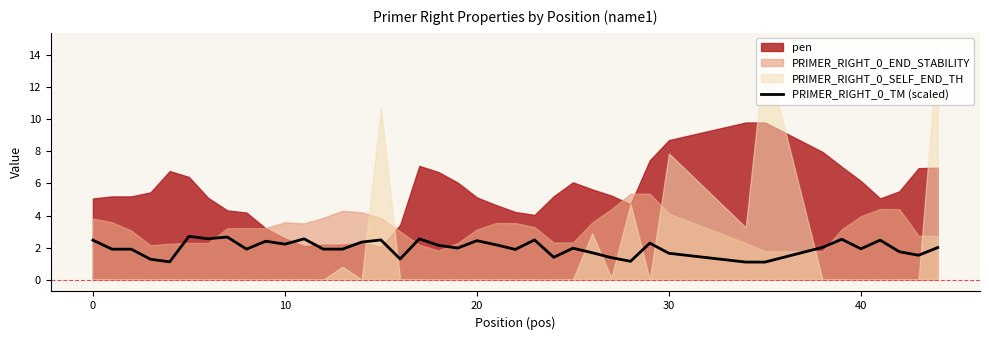

What is the change in value from 15 to 19?

-0.5